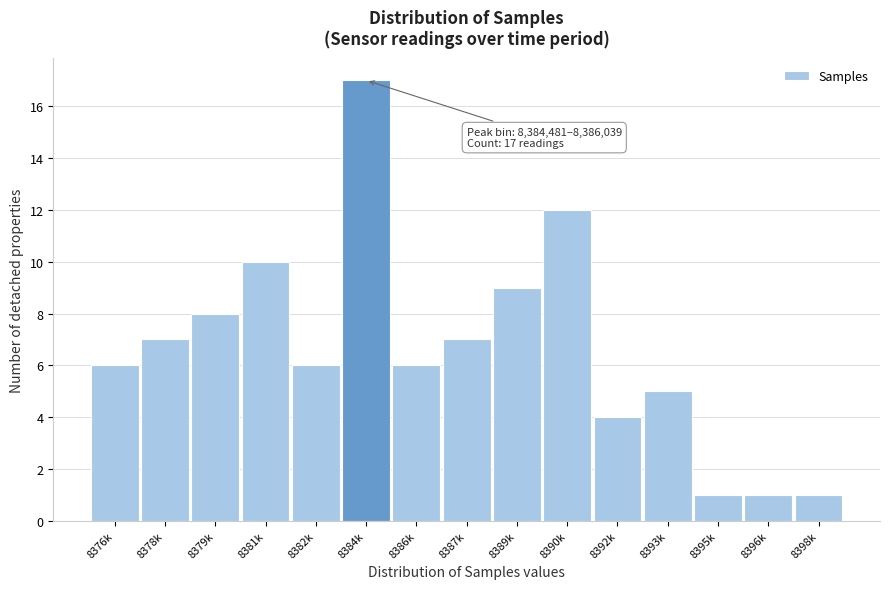

Reading left to right, what are all the values shown in this chart?

6	7	8	10	6	17	6	7	9	12	4	5	1	1	1